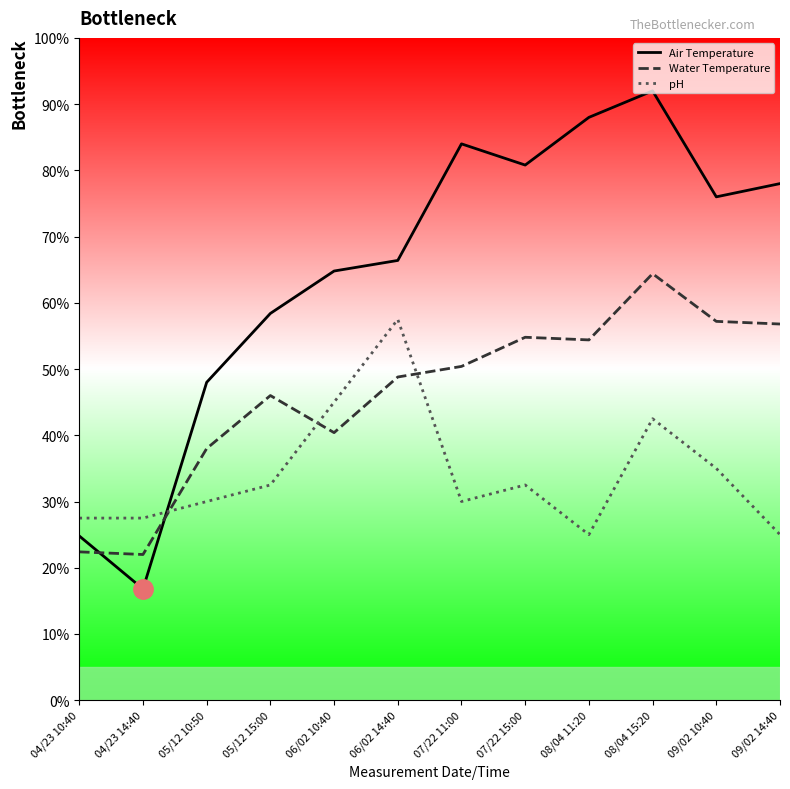

At which category is the sum across all series the highest?

08/04 15:20